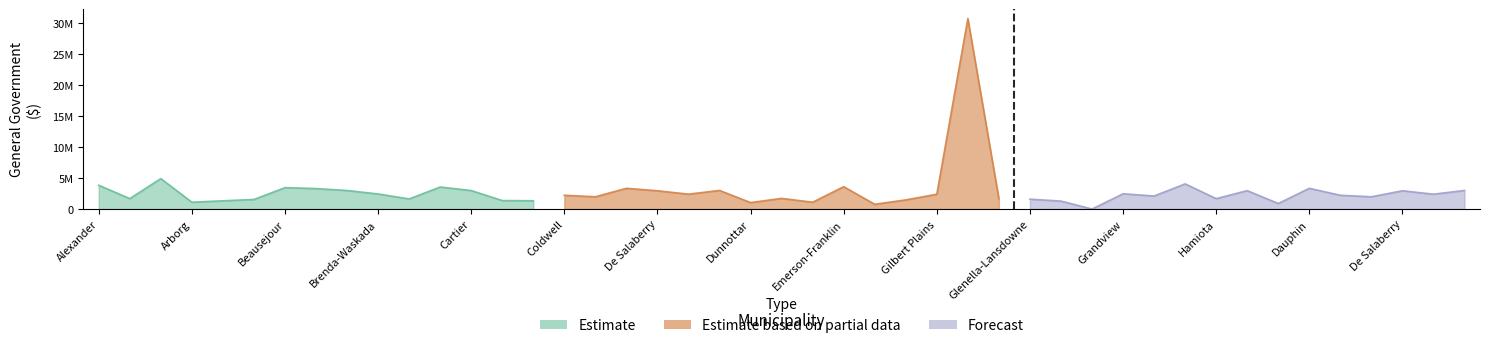

What is the value of the Estimate based on partial data point at the 8th from the left?

1713553